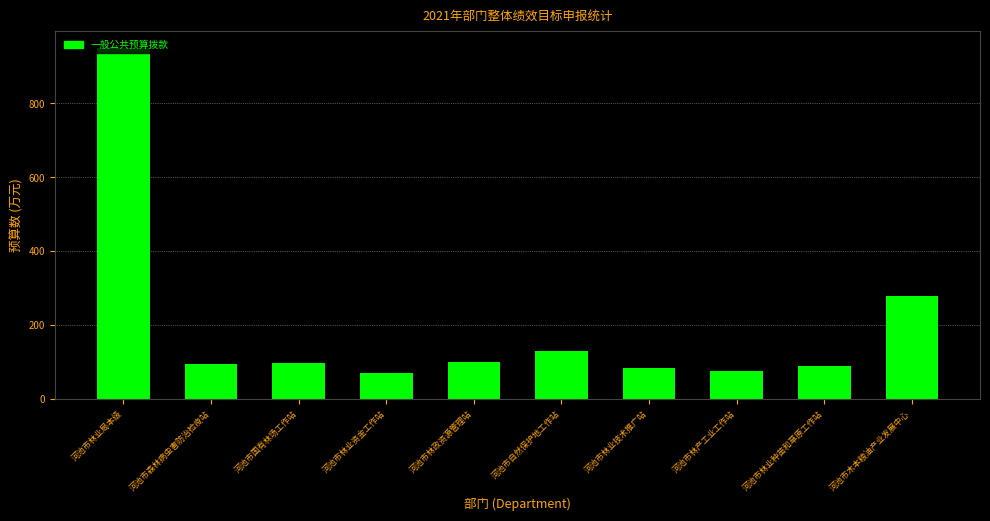

What is the smallest value displayed?

70.2